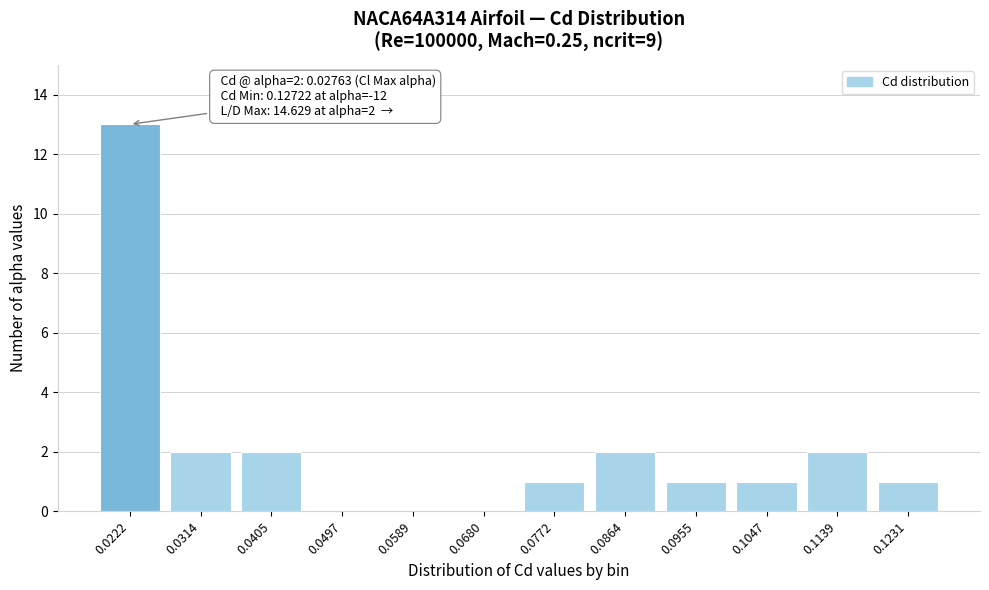

Reading right to left, extract all data points from this chart.

0.1231=1	0.1139=2	0.1047=1	0.0955=1	0.0864=2	0.0772=1	0.0680=0	0.0589=0	0.0497=0	0.0405=2	0.0314=2	0.0222=13